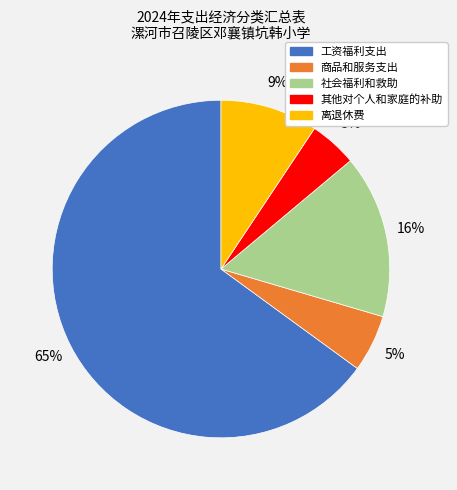

What percentage is the 社会福利和救助 slice, to the nearest percent?

16%